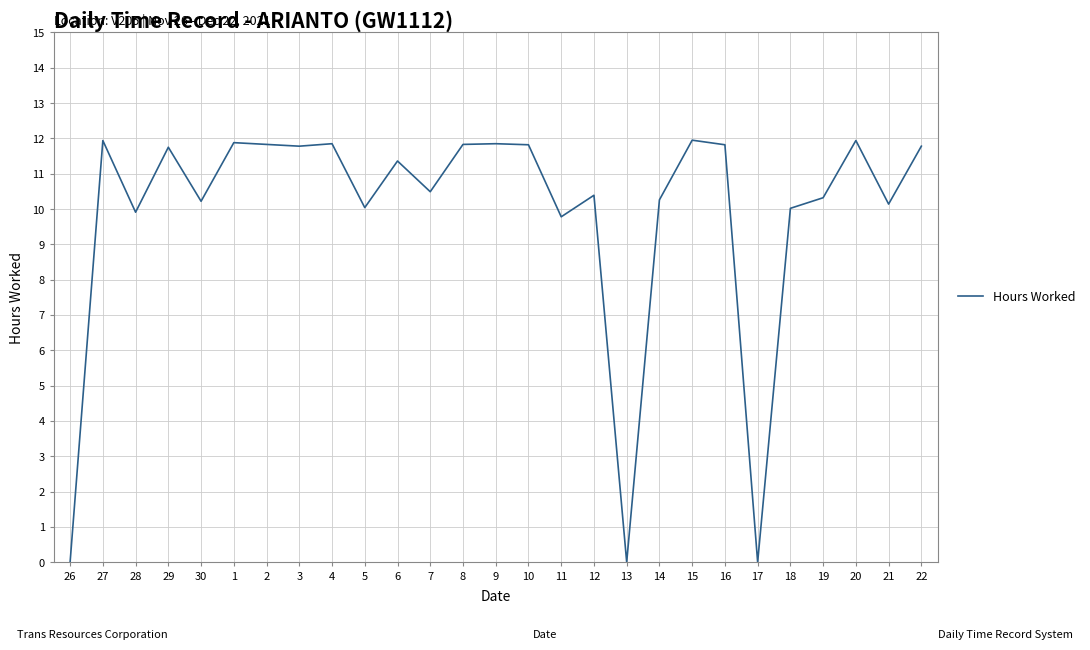

How many lines are shown in the chart?

1